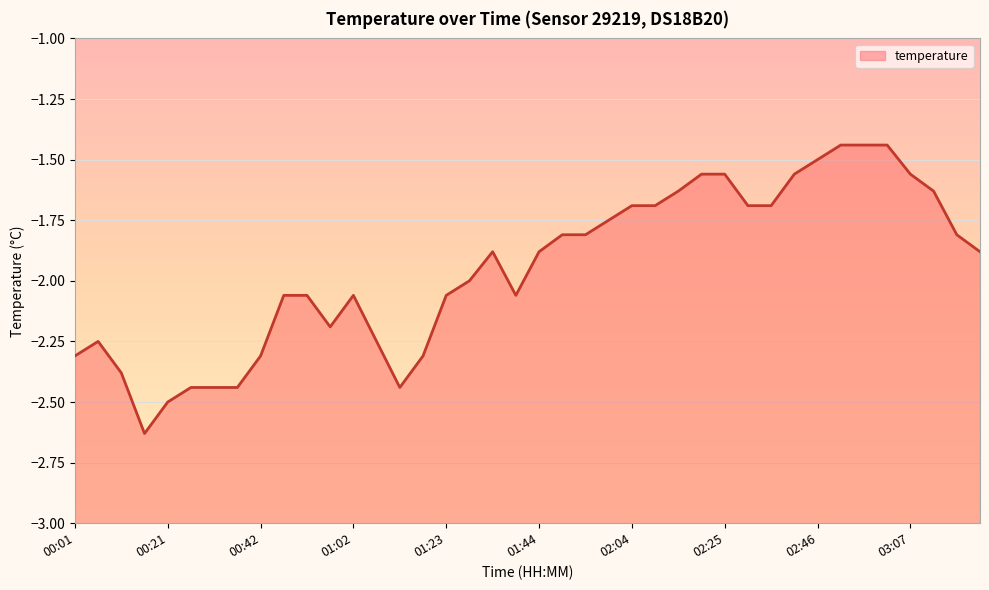

Rank the categories by value from highest to lowest.

02:51, 02:56, 03:01, 02:46, 02:20, 02:25, 02:41, 03:07, 02:14, 03:12, 02:04, 02:09, 02:31, 02:36, 01:59, 01:49, 01:54, 03:17, 01:33, 01:44, 03:22, 01:28, 00:47, 00:52, 01:02, 01:23, 01:38, 00:57, 00:06, 01:08, 00:01, 00:42, 01:18, 00:11, 00:26, 00:31, 00:37, 01:13, 00:21, 00:16